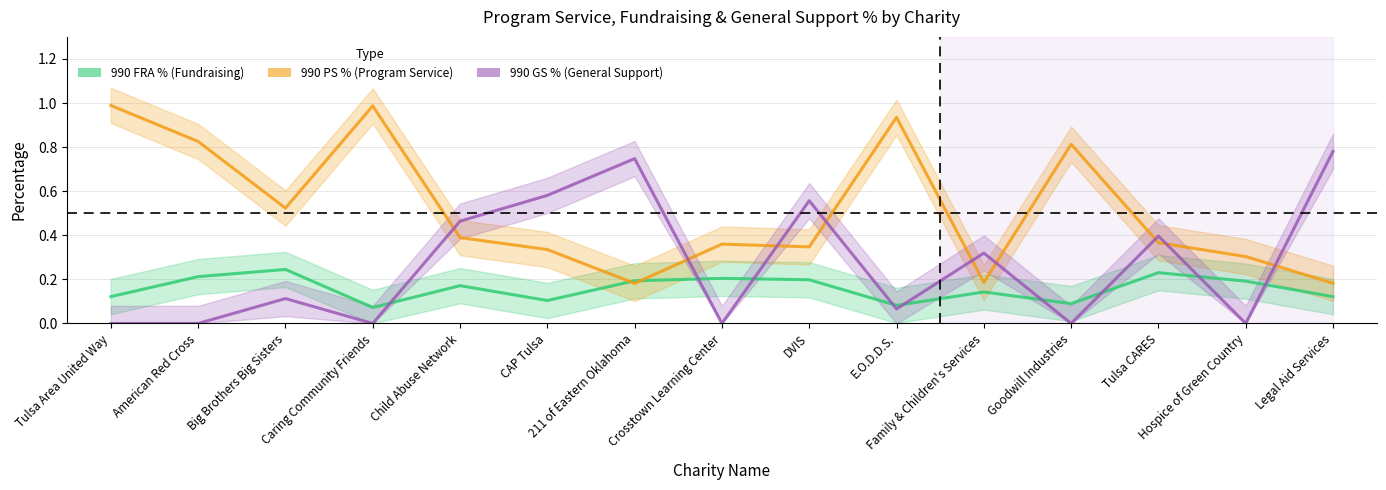

Does the chart have visible grid lines?

Yes